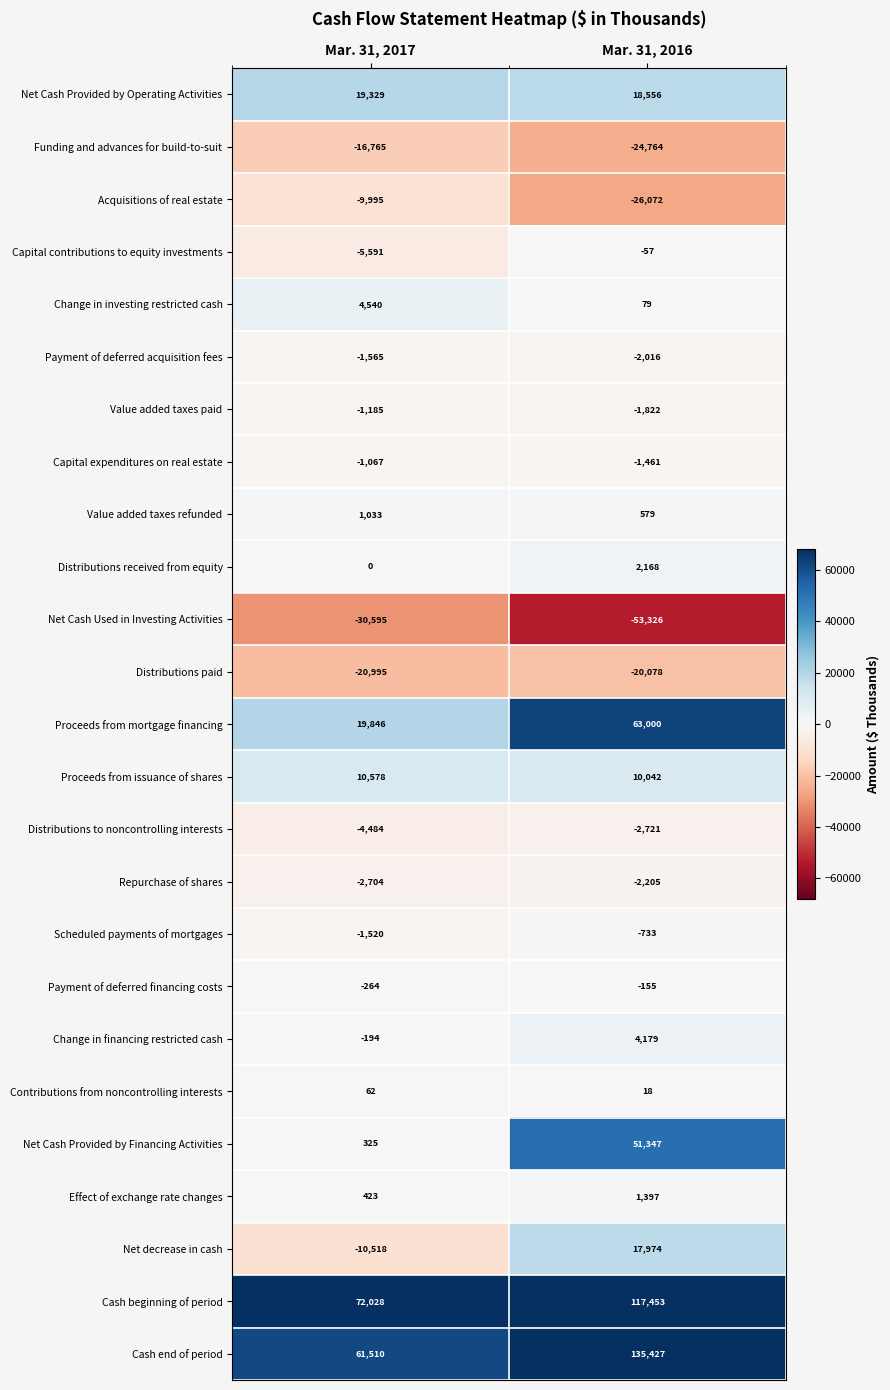

Which series has the largest range (max minus min)?

Cash end of period